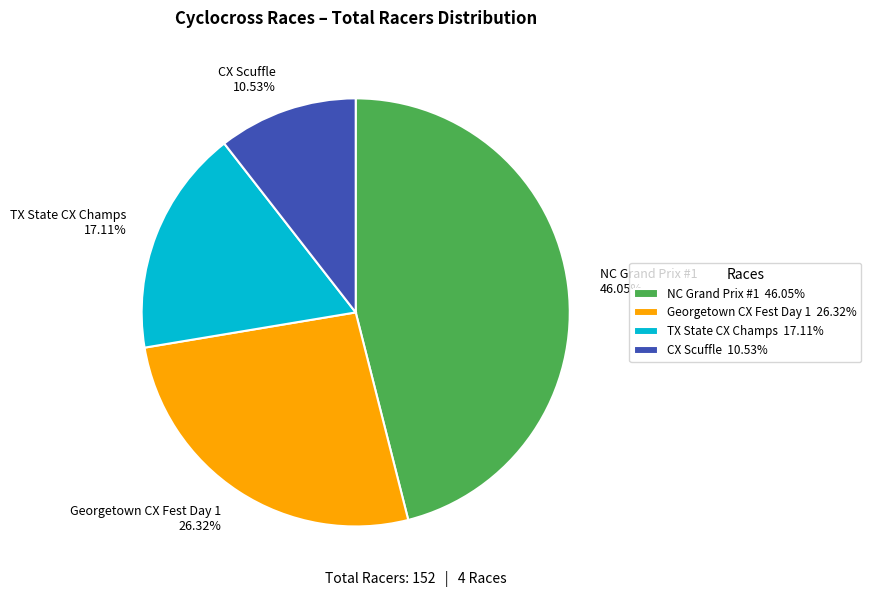

Count the number of slices in the pie.

4